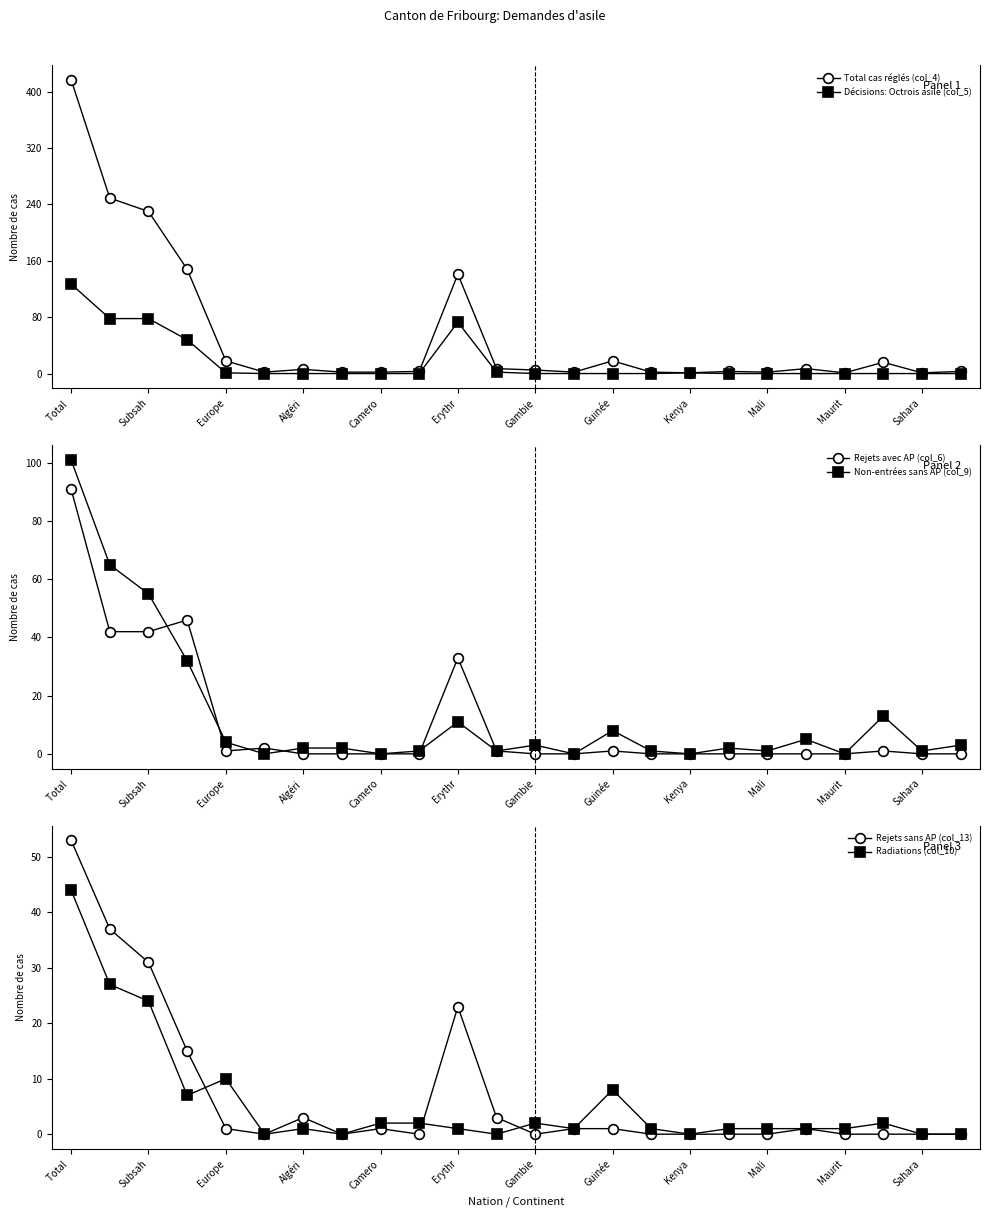

What is the average value of the Rejets sans AP (col_13) series?

7